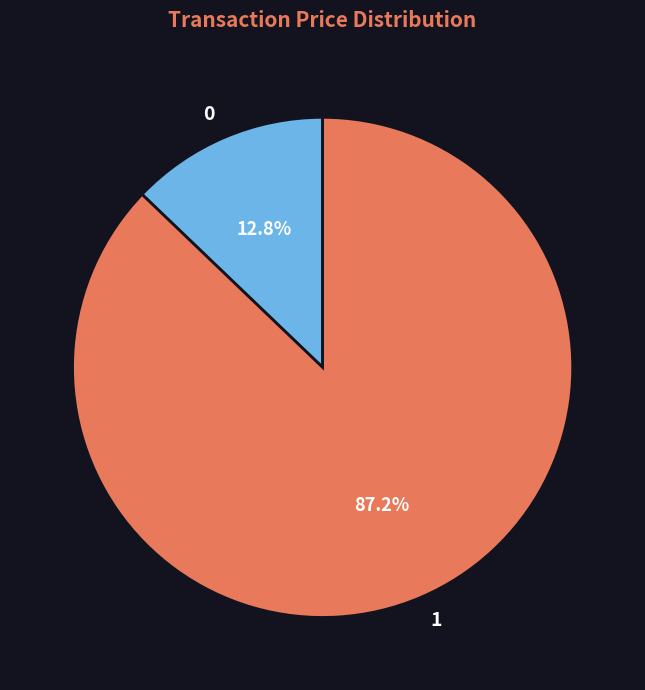

The 1 slice represents 87% of the pie. True or false?

True